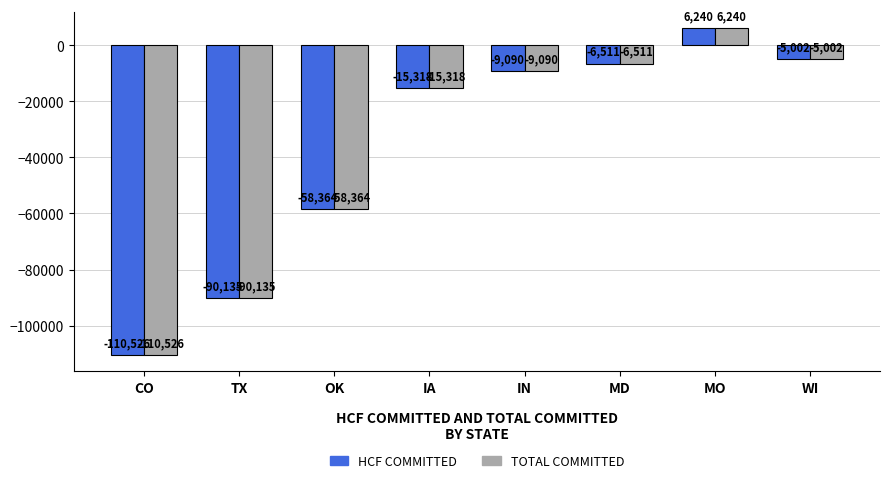

How many values in TOTAL COMMITTED are above zero?

1